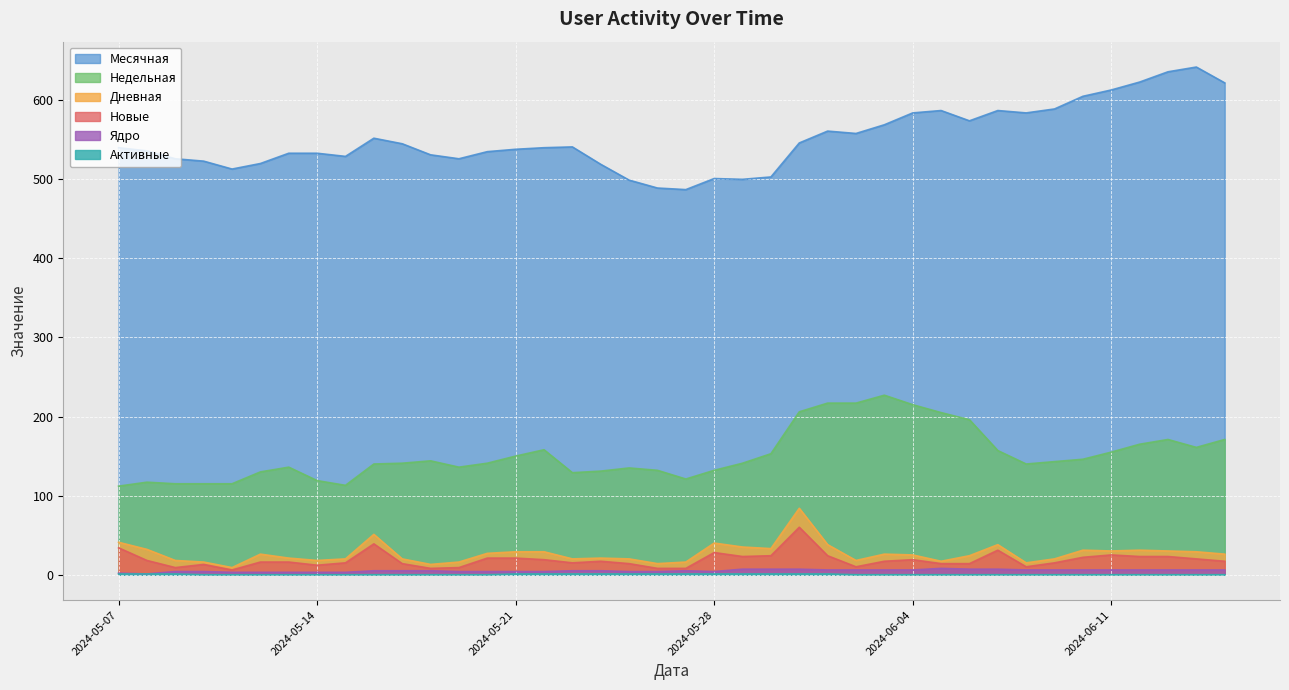

Reading left to right, transcribe all the data shown in this chart.

Месячная: 2024-06-15=622	2024-06-14=642	2024-06-13=636	2024-06-12=623	2024-06-11=613	2024-06-10=605	2024-06-09=589	2024-06-08=584	2024-06-07=587	2024-06-06=574	2024-06-05=587	2024-06-04=584	2024-06-03=569	2024-06-02=558	2024-06-01=561	2024-05-31=546	2024-05-30=503	2024-05-29=500	2024-05-28=501	2024-05-27=487	2024-05-26=489	2024-05-25=499	2024-05-24=519	2024-05-23=541	2024-05-22=540	2024-05-21=538	2024-05-20=535	2024-05-19=526	2024-05-18=531	2024-05-17=545	2024-05-16=552	2024-05-15=529	2024-05-14=533	2024-05-13=533	2024-05-12=520	2024-05-11=513	2024-05-10=523	2024-05-09=526	2024-05-08=536	2024-05-07=540
Недельная: 2024-06-15=171	2024-06-14=161	2024-06-13=171	2024-06-12=165	2024-06-11=155	2024-06-10=146	2024-06-09=143	2024-06-08=140	2024-06-07=157	2024-06-06=196	2024-06-05=205	2024-06-04=215	2024-06-03=227	2024-06-02=217	2024-06-01=217	2024-05-31=206	2024-05-30=153	2024-05-29=141	2024-05-28=132	2024-05-27=121	2024-05-26=132	2024-05-25=135	2024-05-24=131	2024-05-23=129	2024-05-22=158	2024-05-21=150	2024-05-20=141	2024-05-19=136	2024-05-18=144	2024-05-17=141	2024-05-16=140	2024-05-15=113	2024-05-14=119	2024-05-13=136	2024-05-12=130	2024-05-11=115	2024-05-10=115	2024-05-09=115	2024-05-08=117	2024-05-07=112
Дневная: 2024-06-15=26	2024-06-14=29	2024-06-13=30	2024-06-12=31	2024-06-11=30	2024-06-10=31	2024-06-09=20	2024-06-08=15	2024-06-07=38	2024-06-06=24	2024-06-05=17	2024-06-04=25	2024-06-03=26	2024-06-02=18	2024-06-01=38	2024-05-31=84	2024-05-30=33	2024-05-29=35	2024-05-28=40	2024-05-27=16	2024-05-26=14	2024-05-25=20	2024-05-24=21	2024-05-23=20	2024-05-22=29	2024-05-21=29	2024-05-20=27	2024-05-19=16	2024-05-18=13	2024-05-17=20	2024-05-16=51	2024-05-15=20	2024-05-14=18	2024-05-13=21	2024-05-12=26	2024-05-11=9	2024-05-10=16	2024-05-09=18	2024-05-08=32	2024-05-07=41
Новые: 2024-06-15=17	2024-06-14=20	2024-06-13=23	2024-06-12=23	2024-06-11=25	2024-06-10=22	2024-06-09=15	2024-06-08=10	2024-06-07=31	2024-06-06=14	2024-06-05=14	2024-06-04=19	2024-06-03=17	2024-06-02=10	2024-06-01=24	2024-05-31=60	2024-05-30=24	2024-05-29=23	2024-05-28=28	2024-05-27=8	2024-05-26=8	2024-05-25=14	2024-05-24=17	2024-05-23=15	2024-05-22=19	2024-05-21=21	2024-05-20=21	2024-05-19=9	2024-05-18=8	2024-05-17=14	2024-05-16=39	2024-05-15=15	2024-05-14=12	2024-05-13=16	2024-05-12=16	2024-05-11=6	2024-05-10=13	2024-05-09=9	2024-05-08=18	2024-05-07=34
Ядро: 2024-06-15=6	2024-06-14=6	2024-06-13=6	2024-06-12=6	2024-06-11=6	2024-06-10=6	2024-06-09=6	2024-06-08=6	2024-06-07=7	2024-06-06=7	2024-06-05=8	2024-06-04=6	2024-06-03=6	2024-06-02=6	2024-06-01=6	2024-05-31=7	2024-05-30=7	2024-05-29=7	2024-05-28=4	2024-05-27=5	2024-05-26=4	2024-05-25=4	2024-05-24=5	2024-05-23=5	2024-05-22=4	2024-05-21=4	2024-05-20=4	2024-05-19=4	2024-05-18=5	2024-05-17=5	2024-05-16=5	2024-05-15=3	2024-05-14=3	2024-05-13=3	2024-05-12=3	2024-05-11=3	2024-05-10=4	2024-05-09=4	2024-05-08=1	2024-05-07=2
Активные: 2024-06-15=0	2024-06-14=0	2024-06-13=0	2024-06-12=0	2024-06-11=0	2024-06-10=0	2024-06-09=0	2024-06-08=0	2024-06-07=0	2024-06-06=0	2024-06-05=0	2024-06-04=0	2024-06-03=0	2024-06-02=0	2024-06-01=1	2024-05-31=1	2024-05-30=1	2024-05-29=1	2024-05-28=1	2024-05-27=1	2024-05-26=1	2024-05-25=1	2024-05-24=1	2024-05-23=1	2024-05-22=1	2024-05-21=1	2024-05-20=0	2024-05-19=0	2024-05-18=0	2024-05-17=0	2024-05-16=0	2024-05-15=0	2024-05-14=0	2024-05-13=0	2024-05-12=0	2024-05-11=0	2024-05-10=0	2024-05-09=1	2024-05-08=1	2024-05-07=1